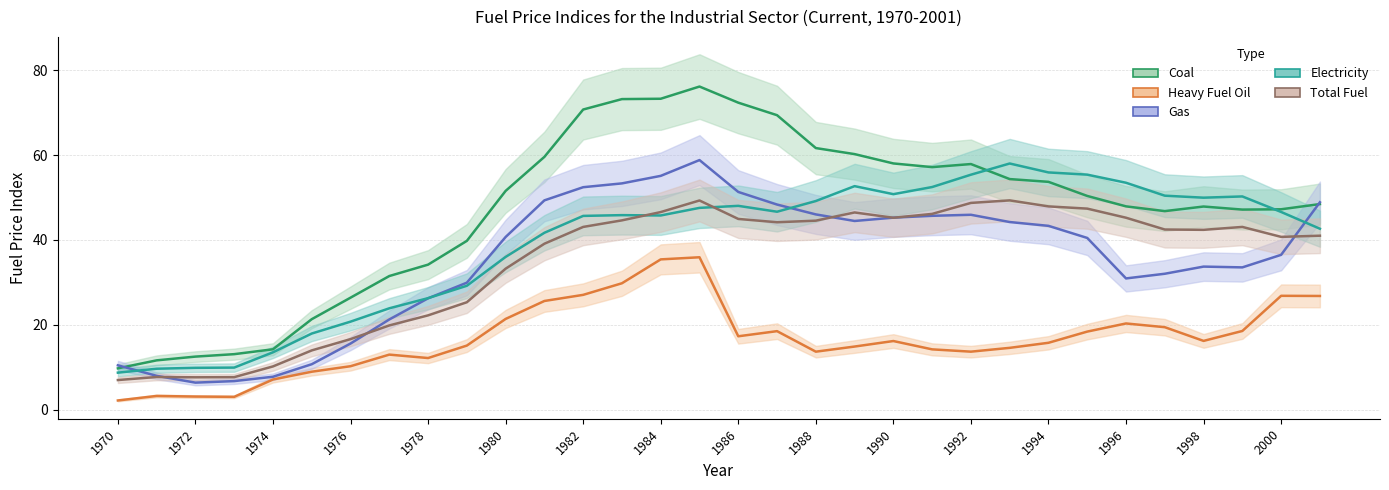

Is this an area chart (filled region under the line)?

No